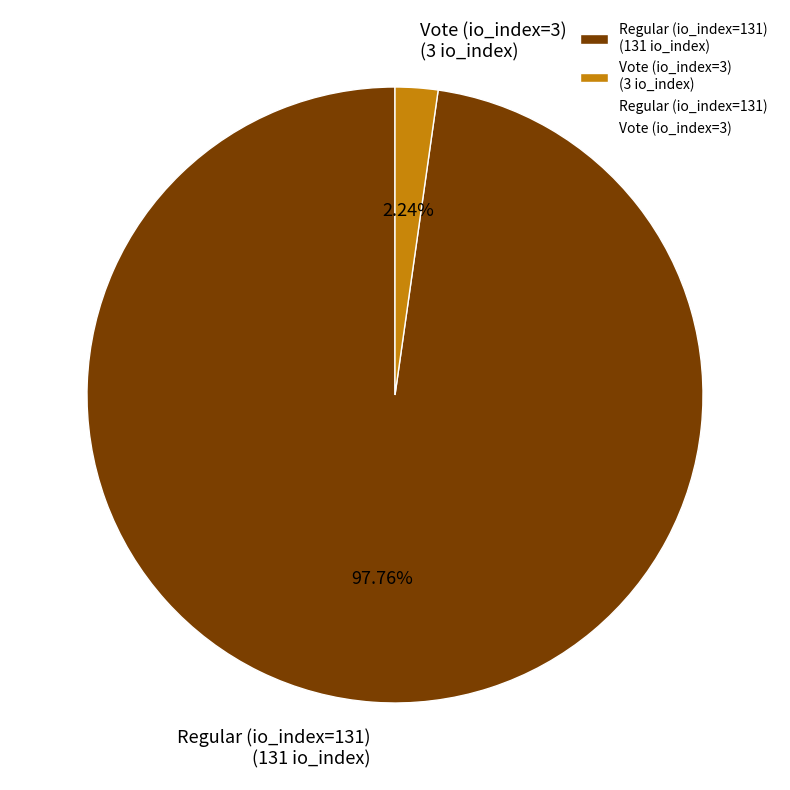

Rank the categories by value from highest to lowest.

Regular (io_index=131), Vote (io_index=3)